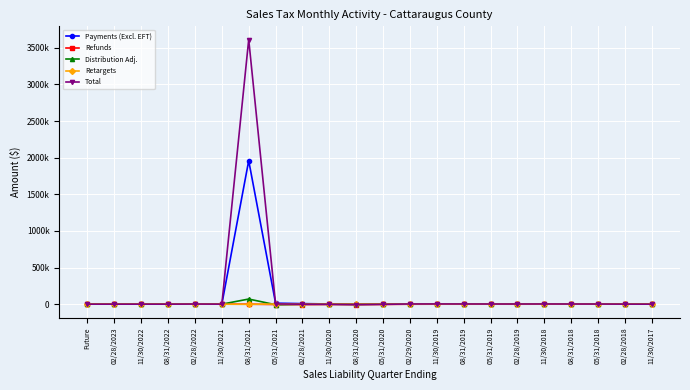

Does the chart have visible grid lines?

Yes